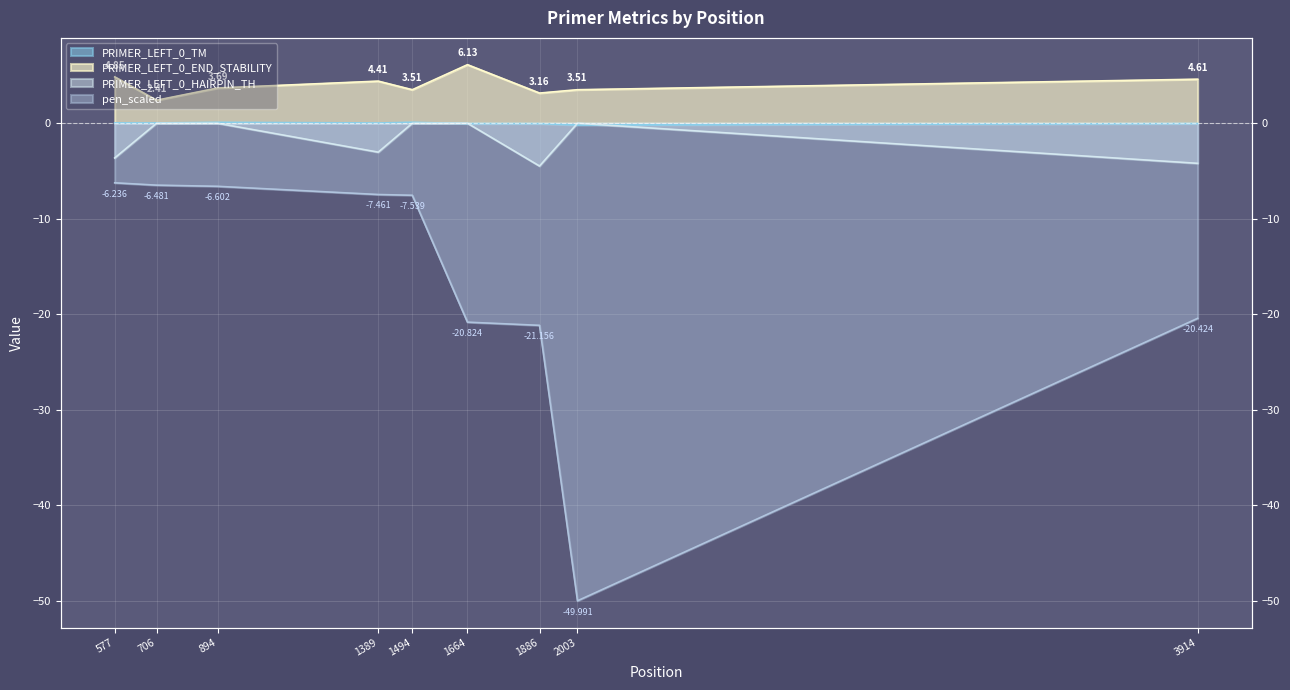

Reading left to right, extract all data points from this chart.

PRIMER_LEFT_0_TM: 0.0	0.0	0.1	0.0	0.1	-0.0	-0.0	-0.2	-0.0
PRIMER_LEFT_0_END_STABILITY: 4.8	2.4	3.7	4.4	3.5	6.1	3.2	3.5	4.6
PRIMER_LEFT_0_HAIRPIN_TH: -3.6	-0.0	-0.0	-3.0	-0.0	-0.0	-4.5	-0.0	-4.2
pen_scaled: -6.2	-6.5	-6.6	-7.5	-7.5	-20.8	-21.2	-50.0	-20.4